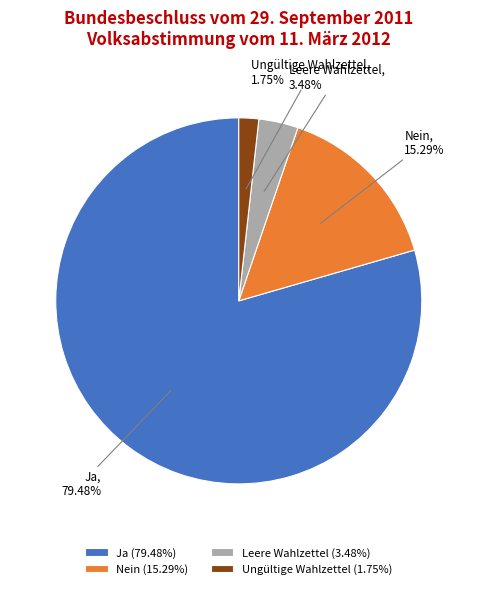

Which slice is the smallest?

Ungültige Wahlzettel